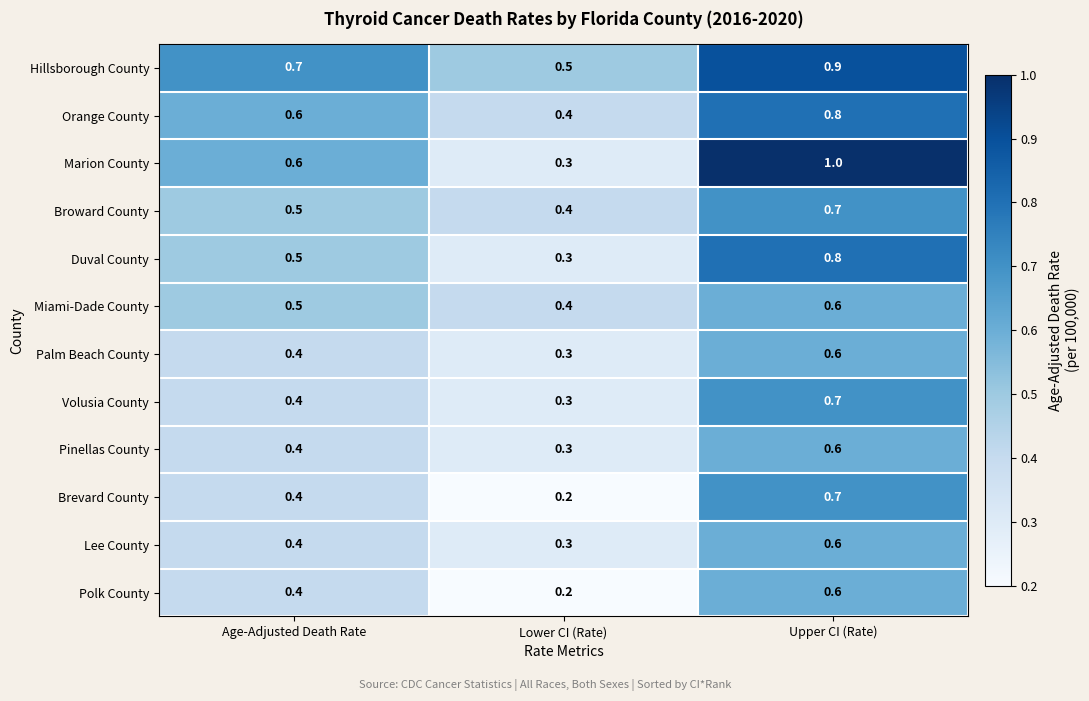

Count the number of categories in the chart.

3